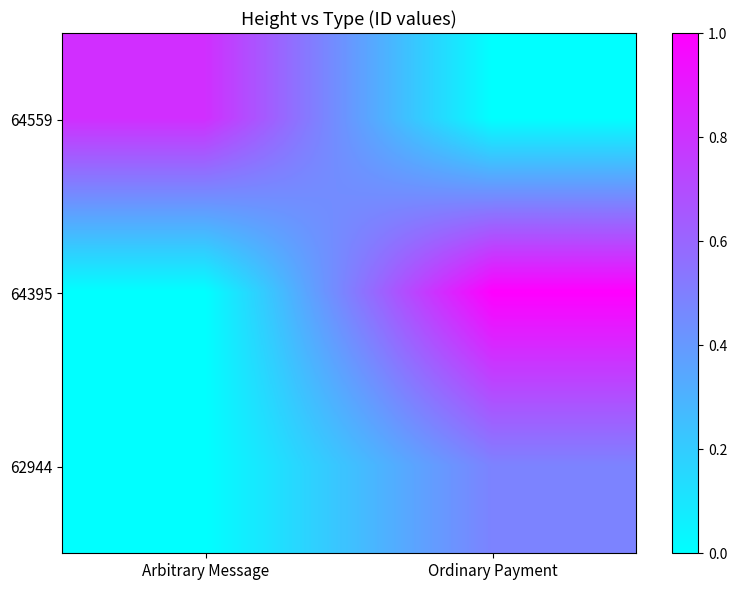

Reading left to right, extract all data points from this chart.

64559: Arbitrary Message=0.8	Ordinary Payment=0.0
64395: Arbitrary Message=0.0	Ordinary Payment=1.0
62944: Arbitrary Message=0.0	Ordinary Payment=0.5